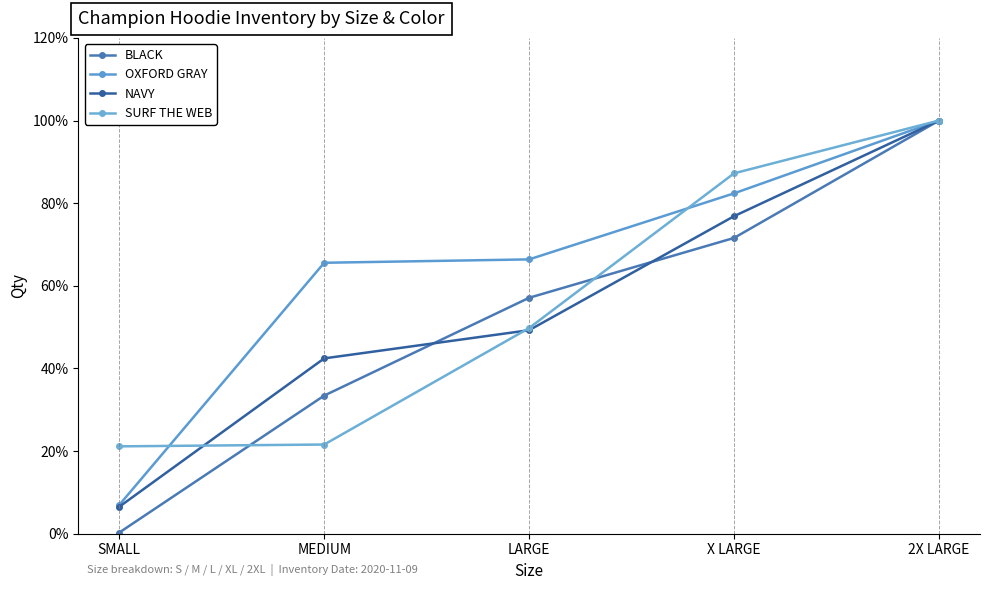

Which label corresponds to the smallest value in the chart?

SMALL